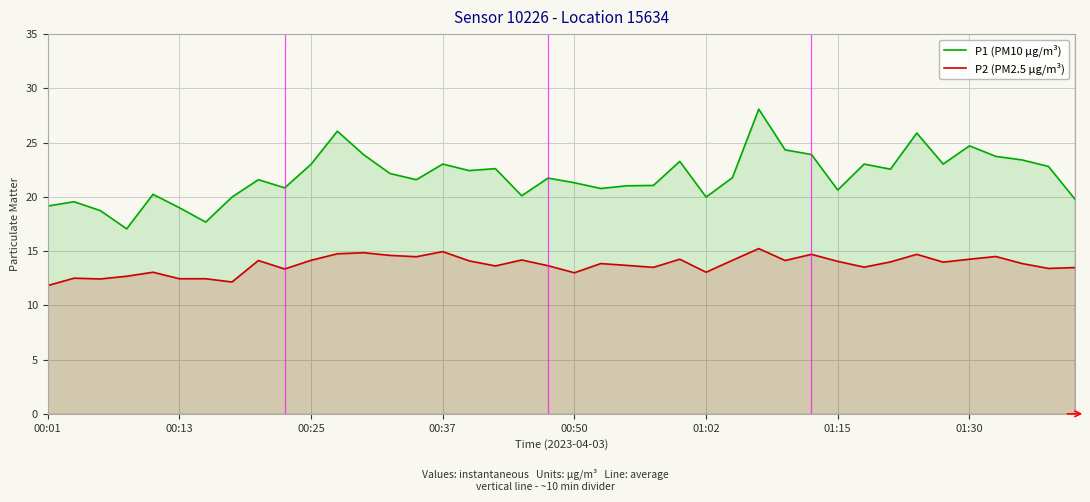

What position from the left is 22?

23